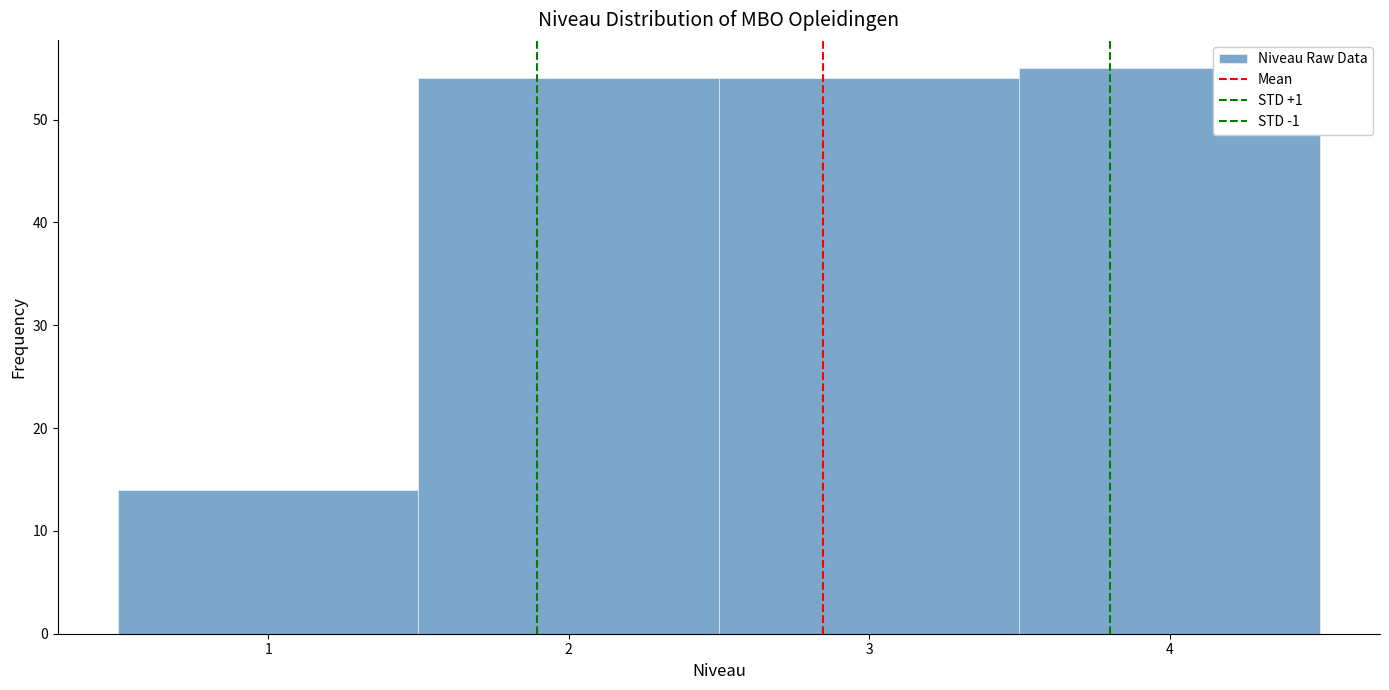

How tall is the bar that spans 0.5 to 1.5 on the x-axis? The values are not printed on the chart, so give them approximately, as read against the axis.

14